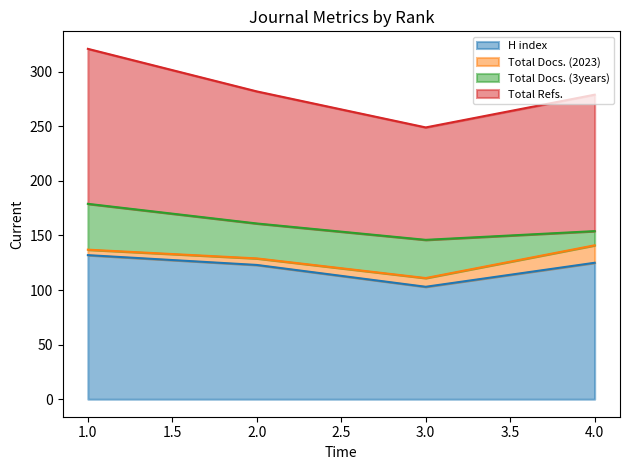

True or false: H index and Total Refs. intersect in this chart.

False